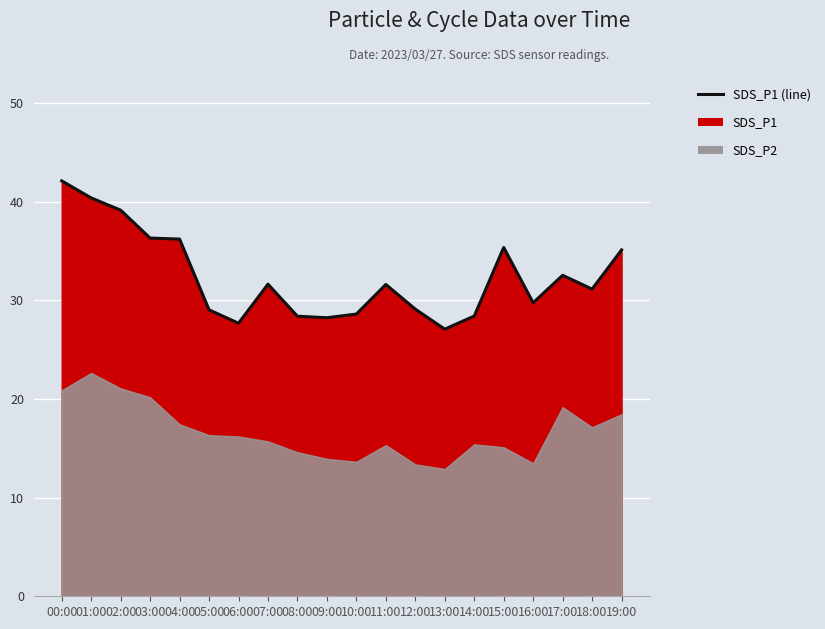

How many data points does each series have?

20